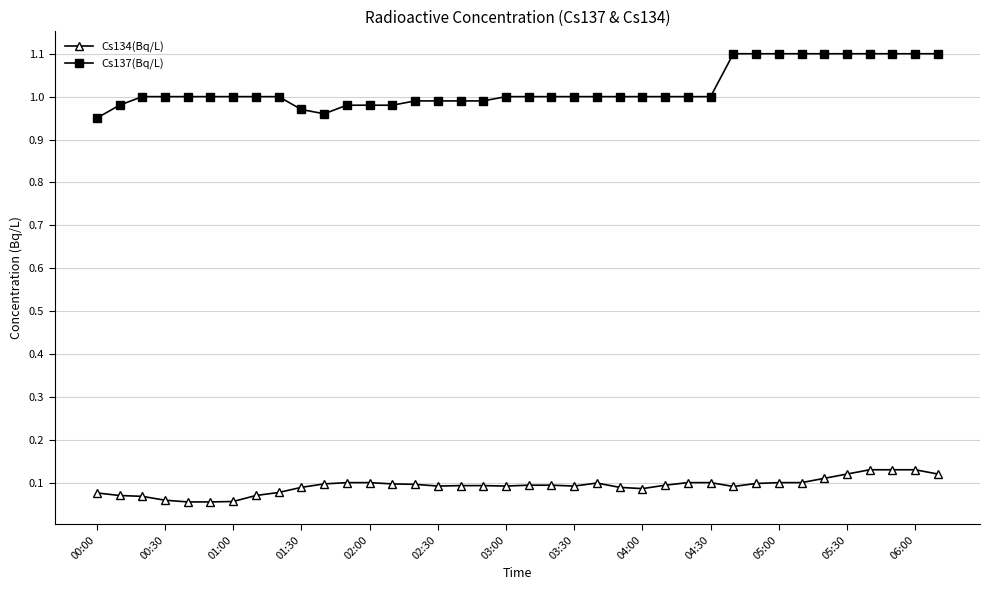

Which series has the widest spread of values?

Cs137(Bq/L)